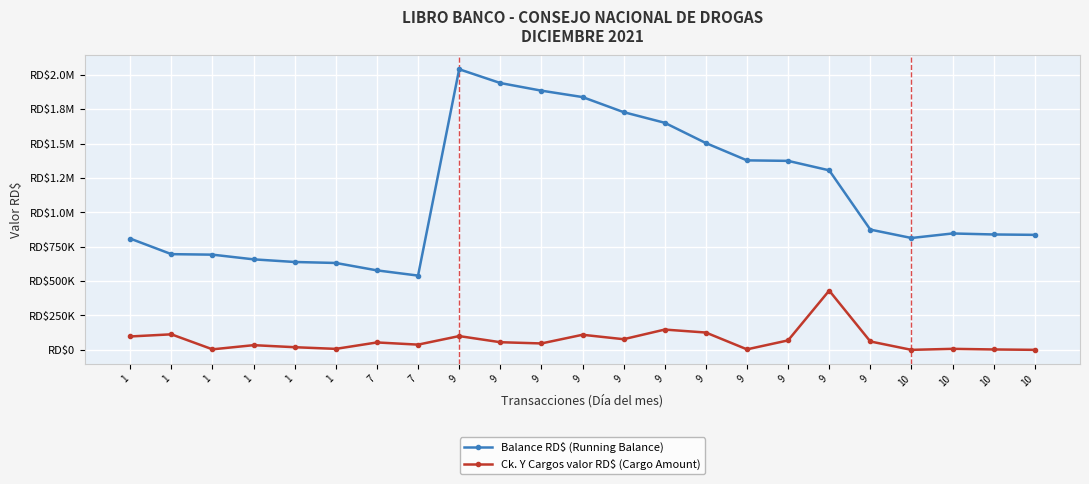

What are all the series names shown in the legend?

Balance RD$ (Running Balance), Ck. Y Cargos valor RD$ (Cargo Amount)